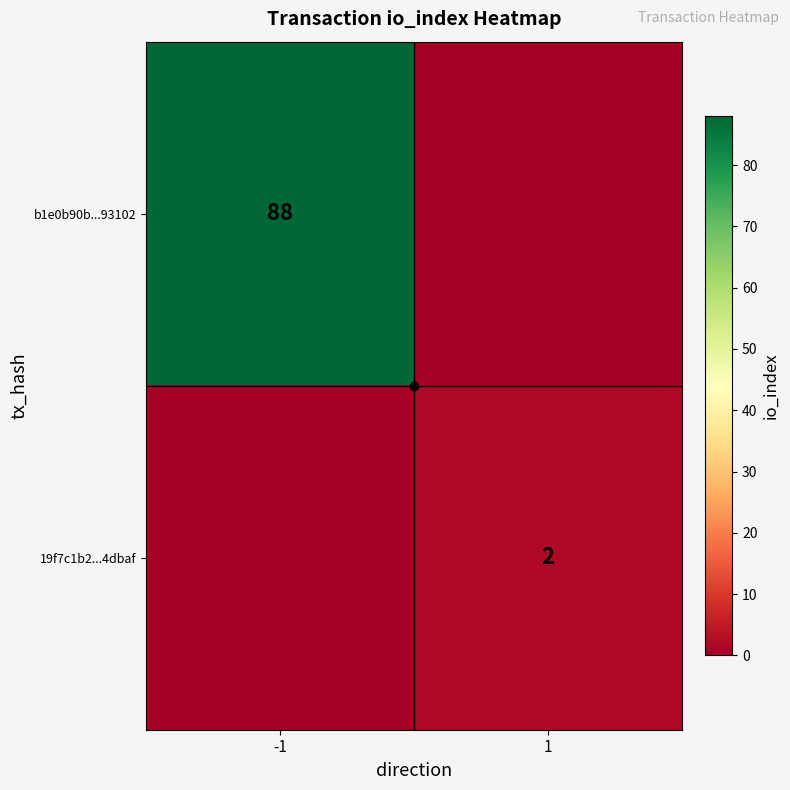

Is it true that b1e0b90b...93102 equals 88 at -1?

True